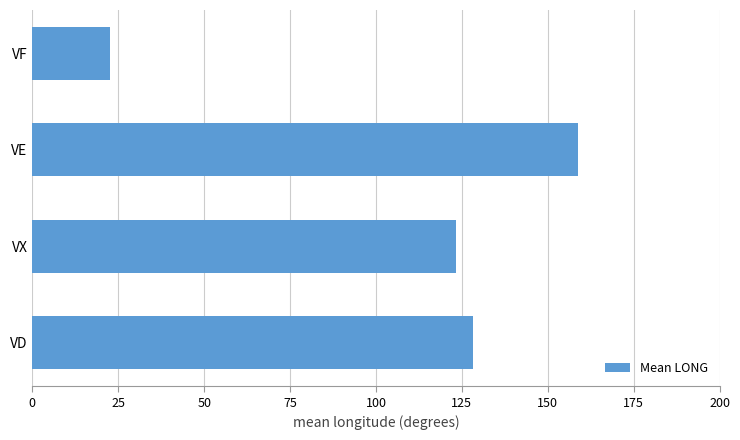

How many bars are there in total?

4